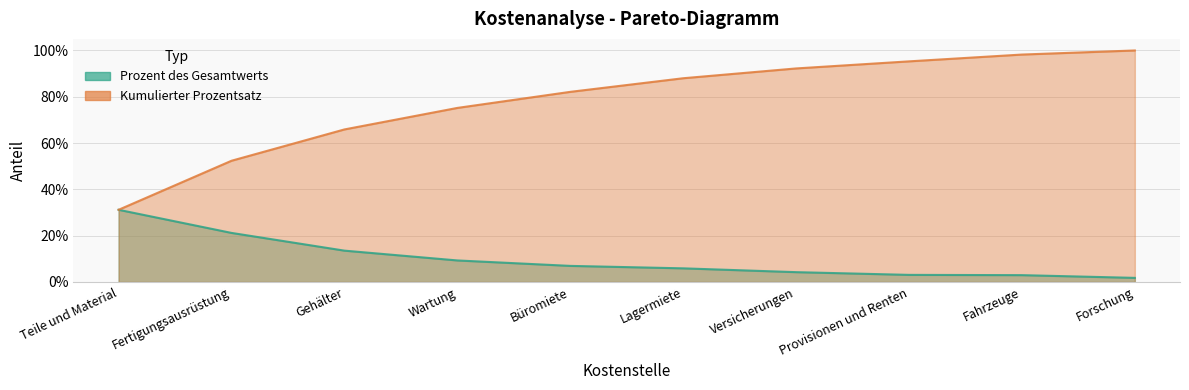

At how many categories does at least one series exceed 0?

10